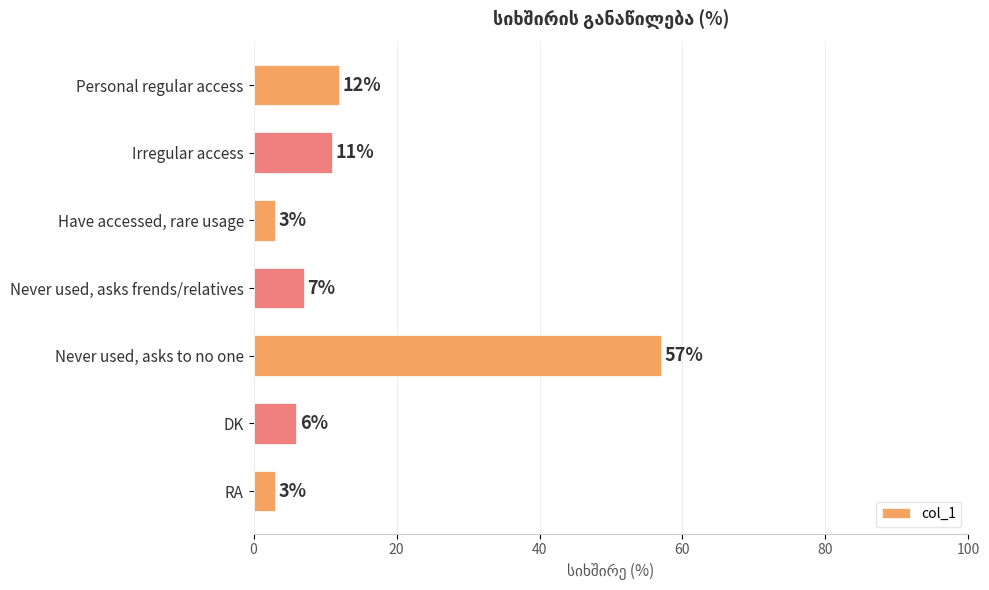

How many bars are there in total?

7